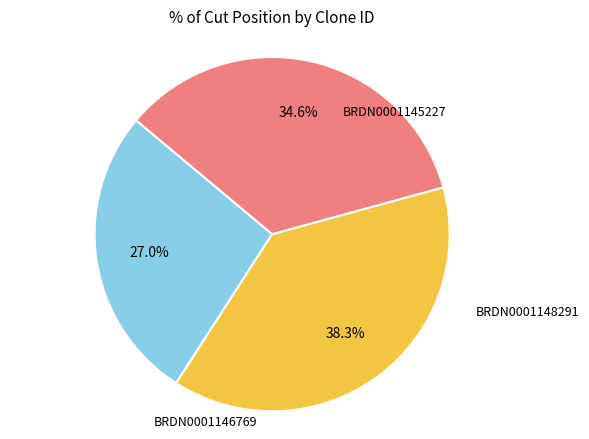

Does any single category account for the majority?

No